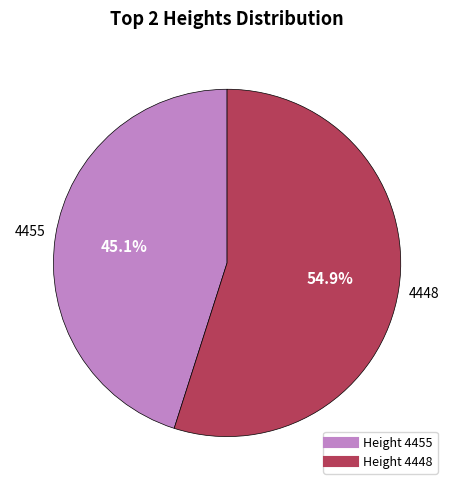

Is there any slice that represents more than half of the pie?

Yes